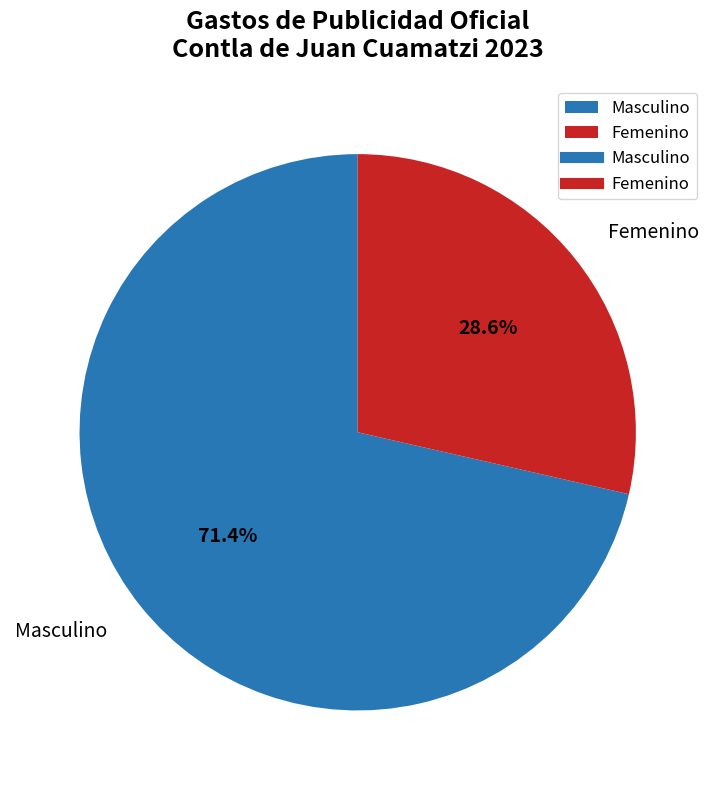

To the nearest percent, what is the difference between the largest and smallest slice percentages?

43%